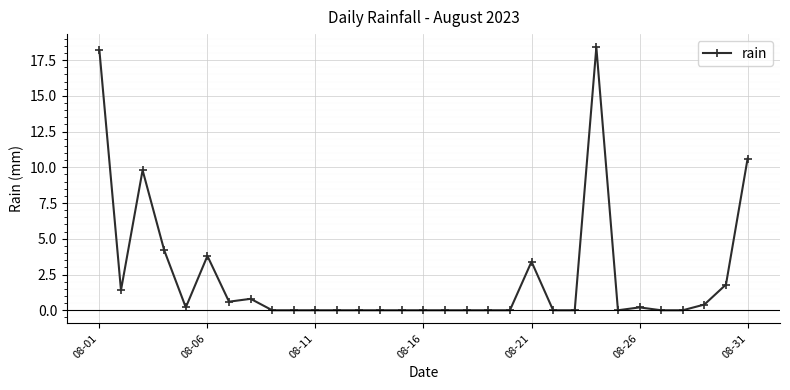

How many data points does each series have?

31